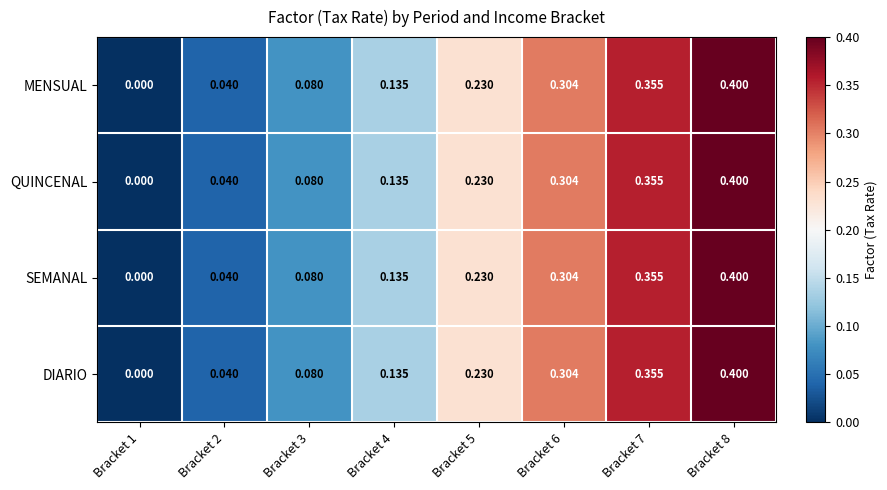

Is the value of SEMANAL at Bracket 5 greater than the value of QUINCENAL at Bracket 6?

No